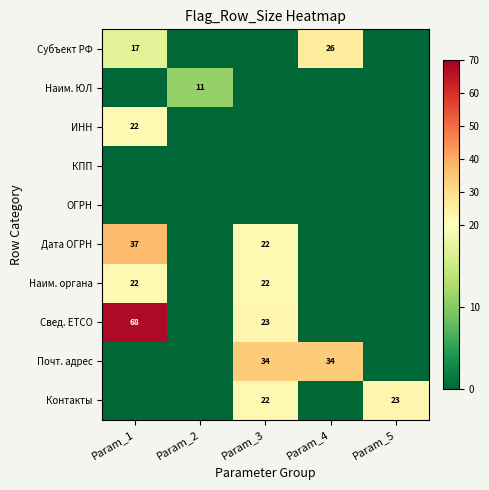

How many categories are shown in the chart?

5